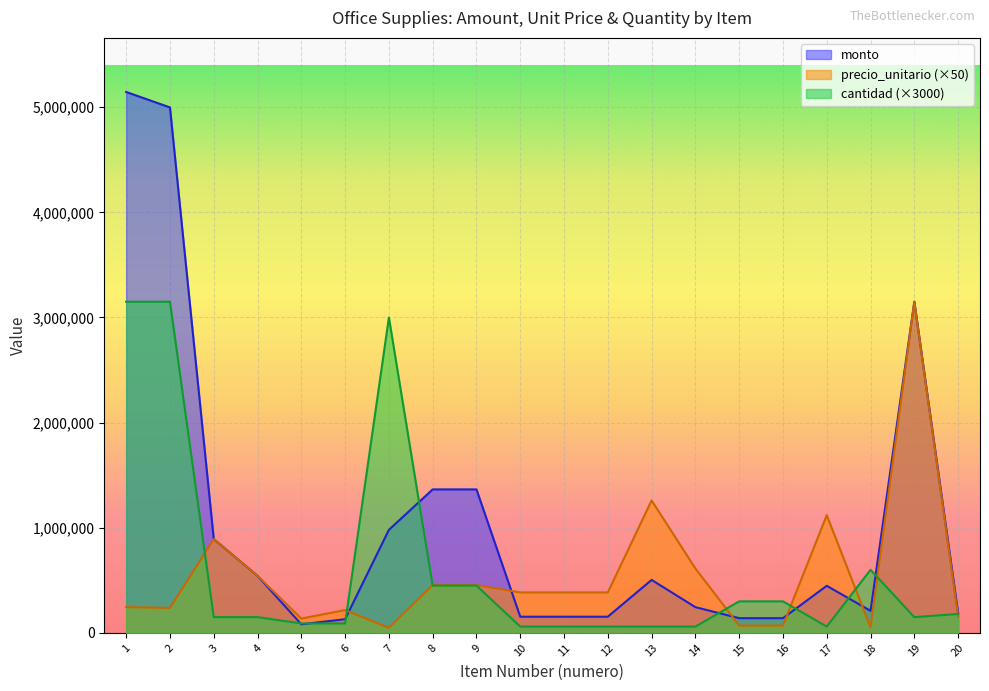

Reading left to right, transcribe all the data shown in this chart.

monto: 1=5145000	2=4998000	3=892500	4=542500	5=81900	6=130200	7=980000	8=1365000	9=1365000	10=154000	11=154000	12=154000	13=504000	14=245000	15=140000	16=140000	17=448000	18=210000	19=3150000	20=189000
precio_unitario: 1=245000	2=238000	3=892500	4=542500	5=136500	6=217000	7=49000	8=455000	9=455000	10=385000	11=385000	12=385000	13=1260000	14=612500	15=70000	16=70000	17=1120000	18=52500	19=3150000	20=157500
cantidad: 1=3150000	2=3150000	3=150000	4=150000	5=90000	6=90000	7=3000000	8=450000	9=450000	10=60000	11=60000	12=60000	13=60000	14=60000	15=300000	16=300000	17=60000	18=600000	19=150000	20=180000